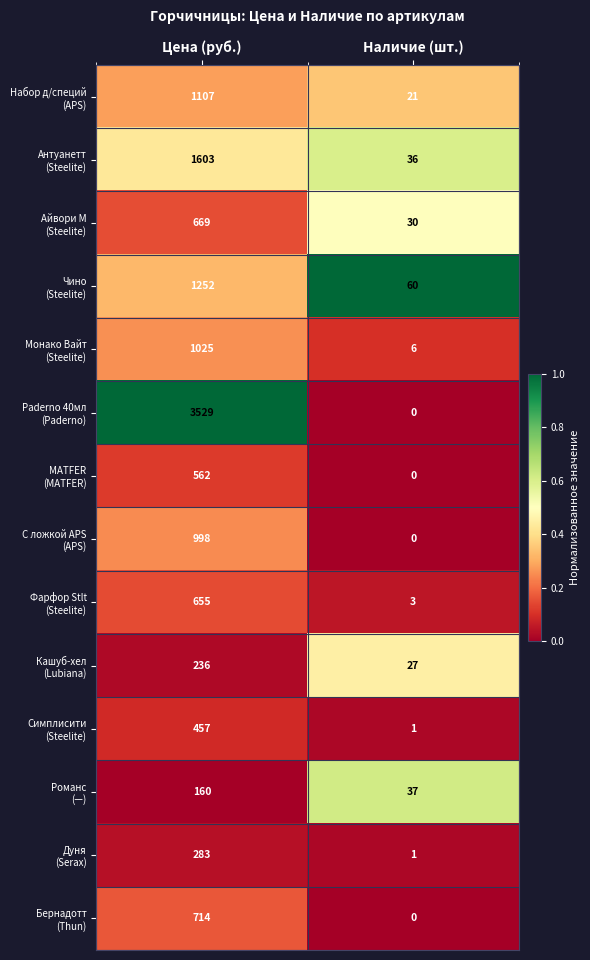

Which label corresponds to the largest value in the chart?

Цена (руб.)